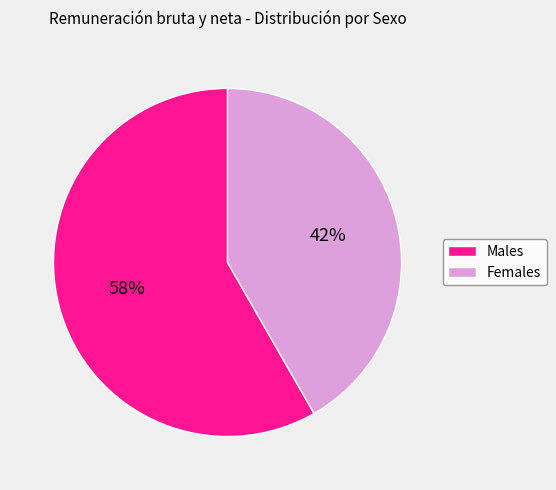

What is the smallest slice in the pie chart?

Females